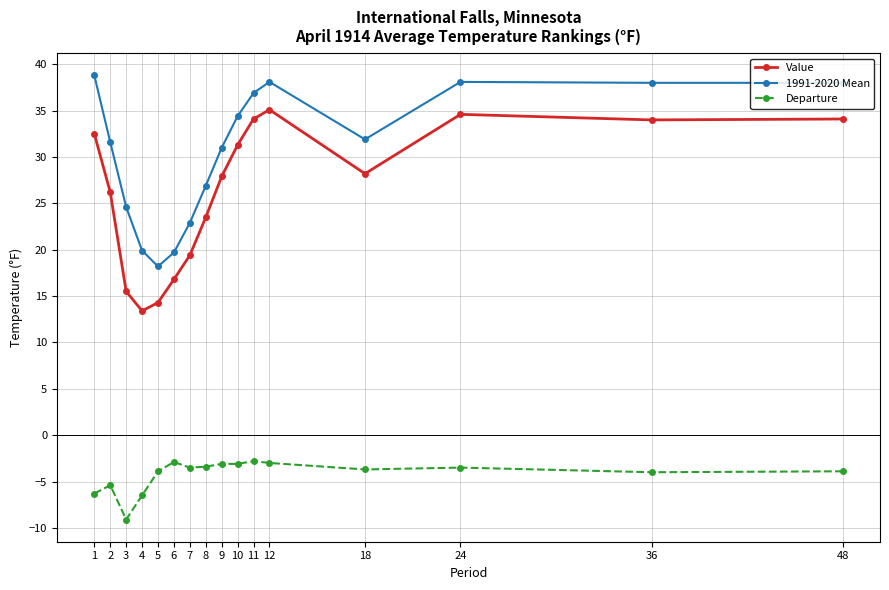

At 2, list the series in order from smallest to largest.

Departure, Value, 1991-2020 Mean